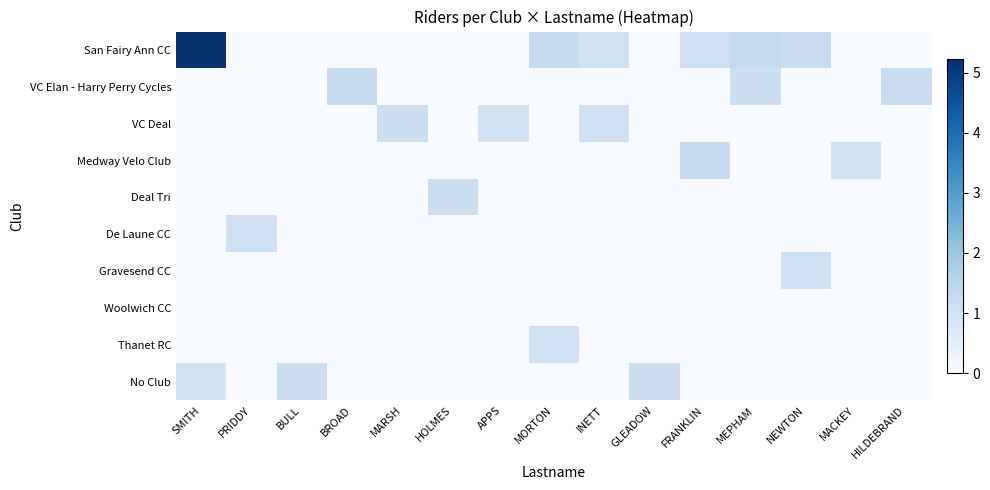

How many distinct data groups are displayed?

10